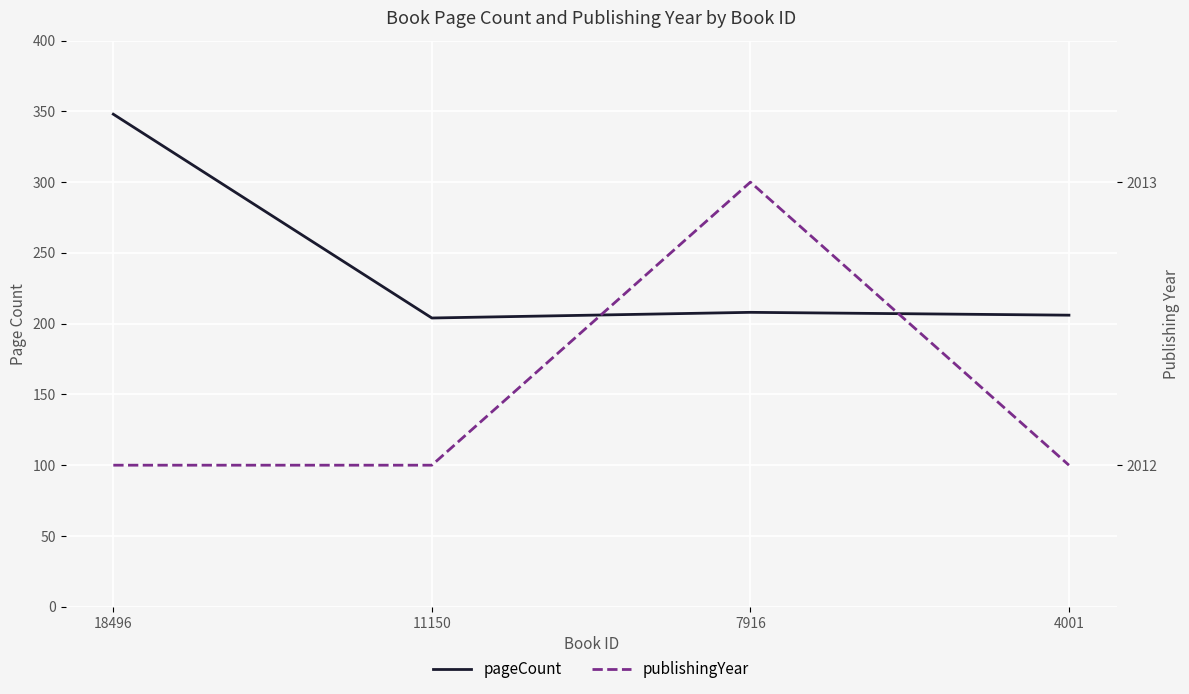

Which category has the lowest value in the publishingYear series?

18496